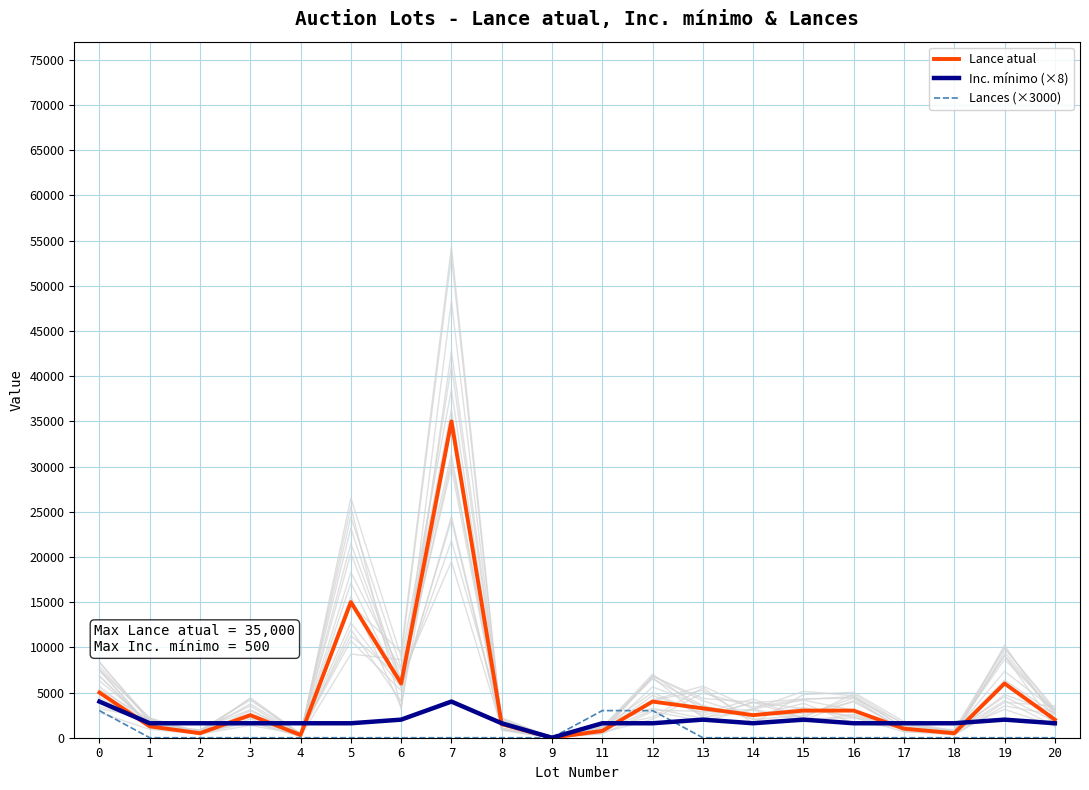

What is the sum of the Lance atual values at 17 and 6?

7000